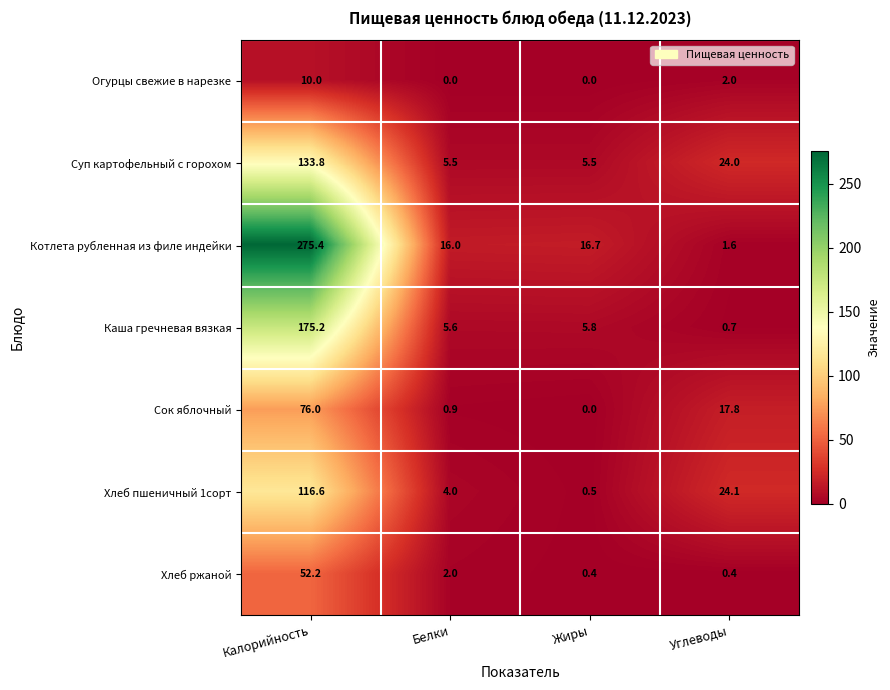

What is the difference between the second highest and second lowest values in the Котлета рубленная из филе индейки series?

0.7